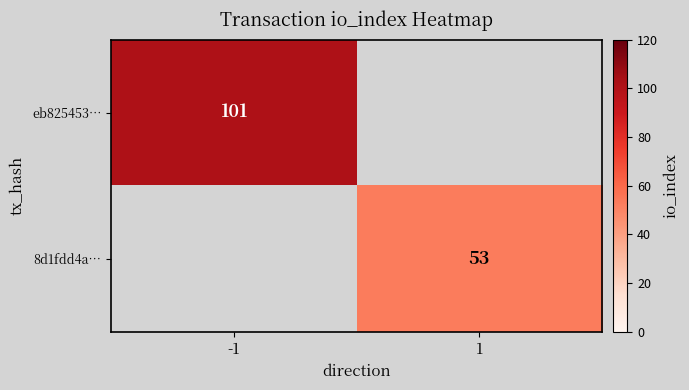

True or false: 8d1fdd4a… has a value of 30 at 1.

False